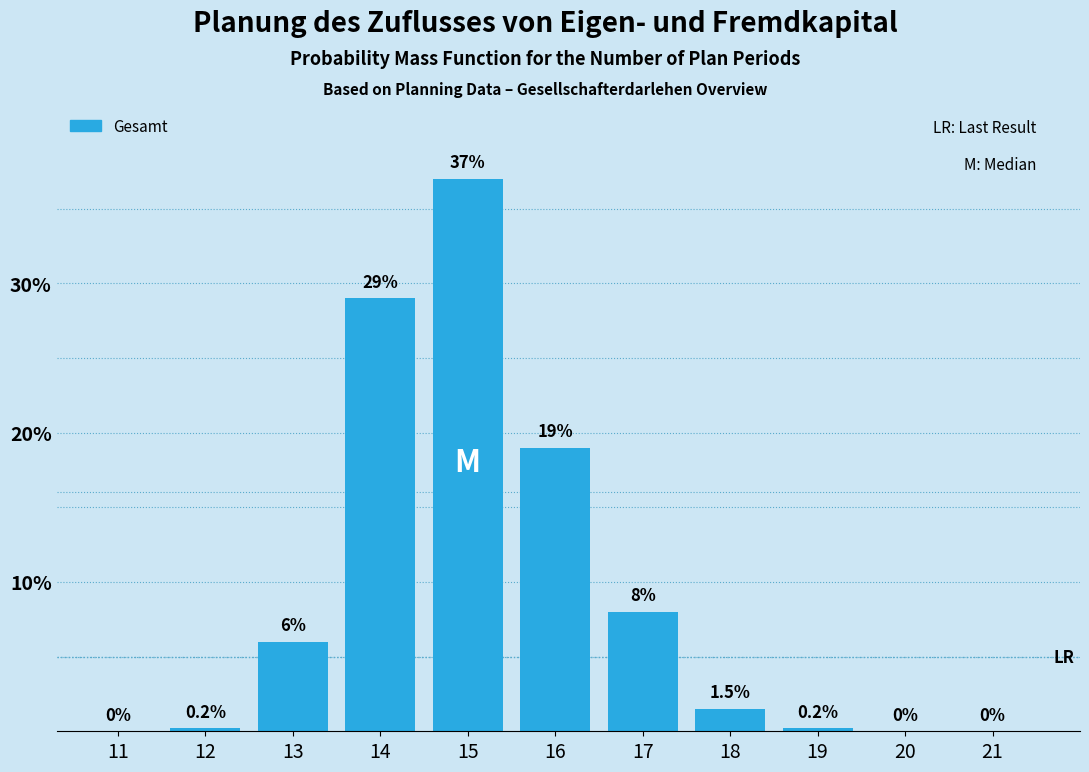

Reading right to left, transcribe all the data shown in this chart.

21=0.0	20=0.0	19=0.2	18=1.5	17=8.0	16=19.0	15=37.0	14=29.0	13=6.0	12=0.2	11=0.0